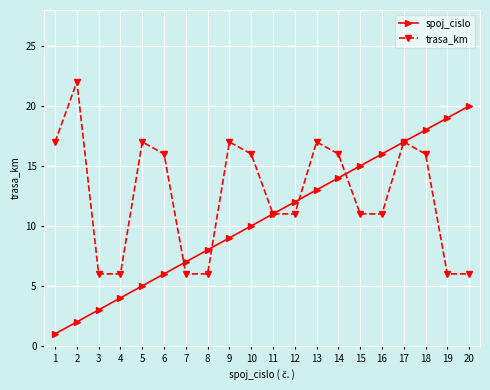

Does the chart have visible grid lines?

Yes